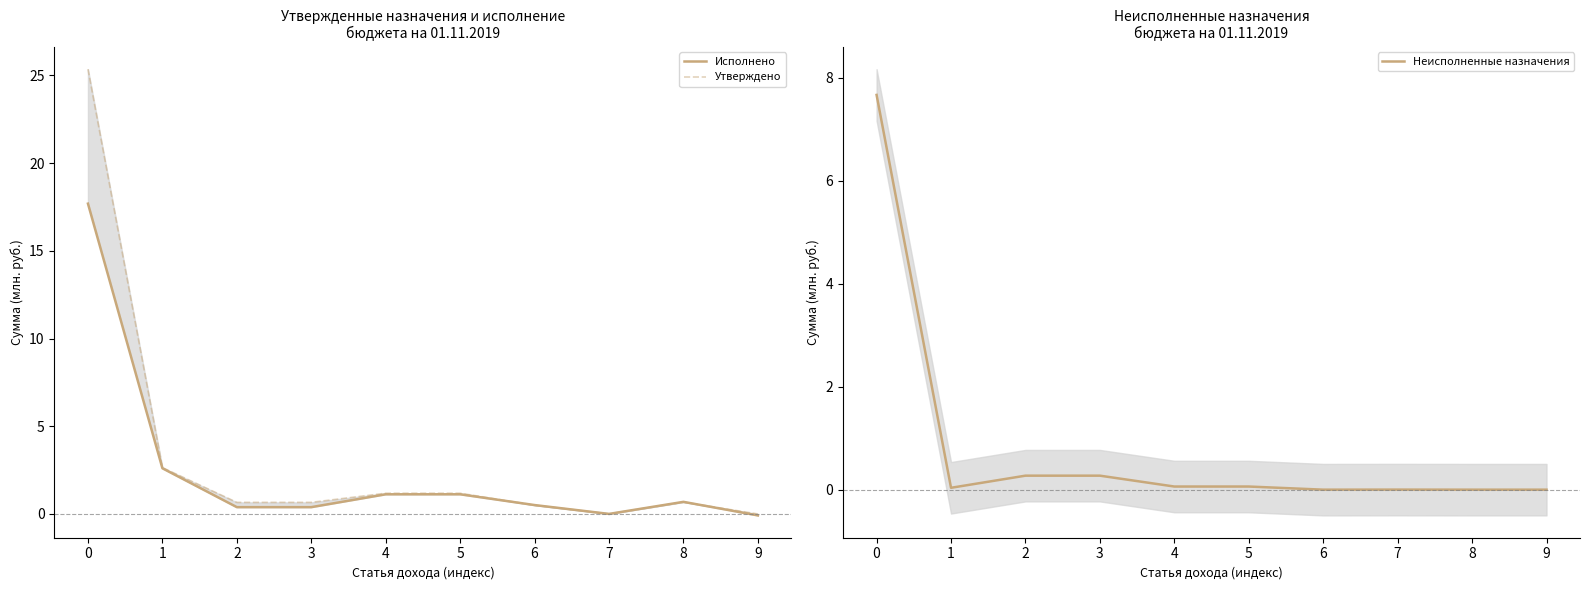

What is the difference between the second highest and minimum values in the Исполнено series?

2.7